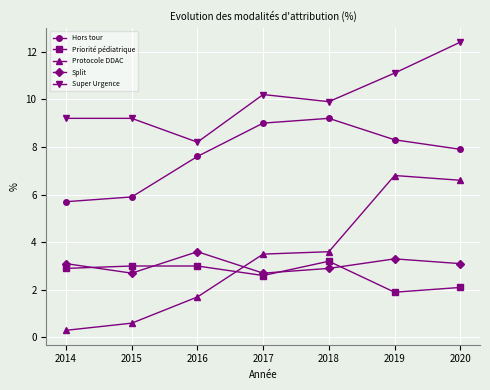

At which category does Split reach its first local valley?

2015